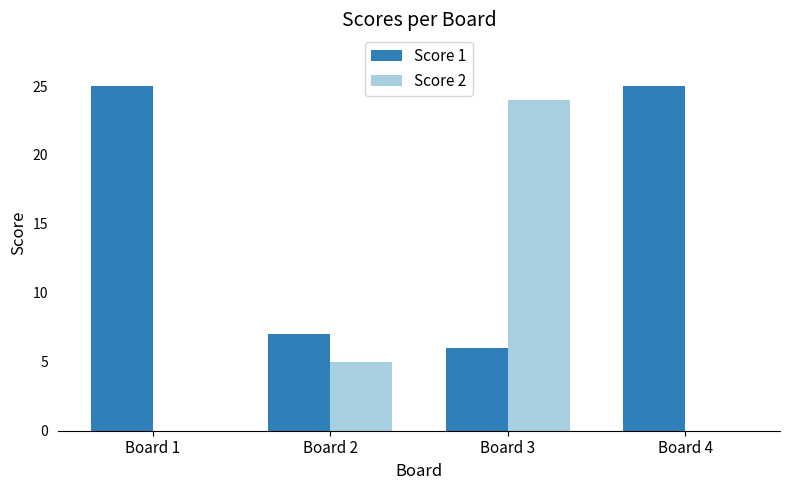

Which series has the largest total across all categories?

Score 1